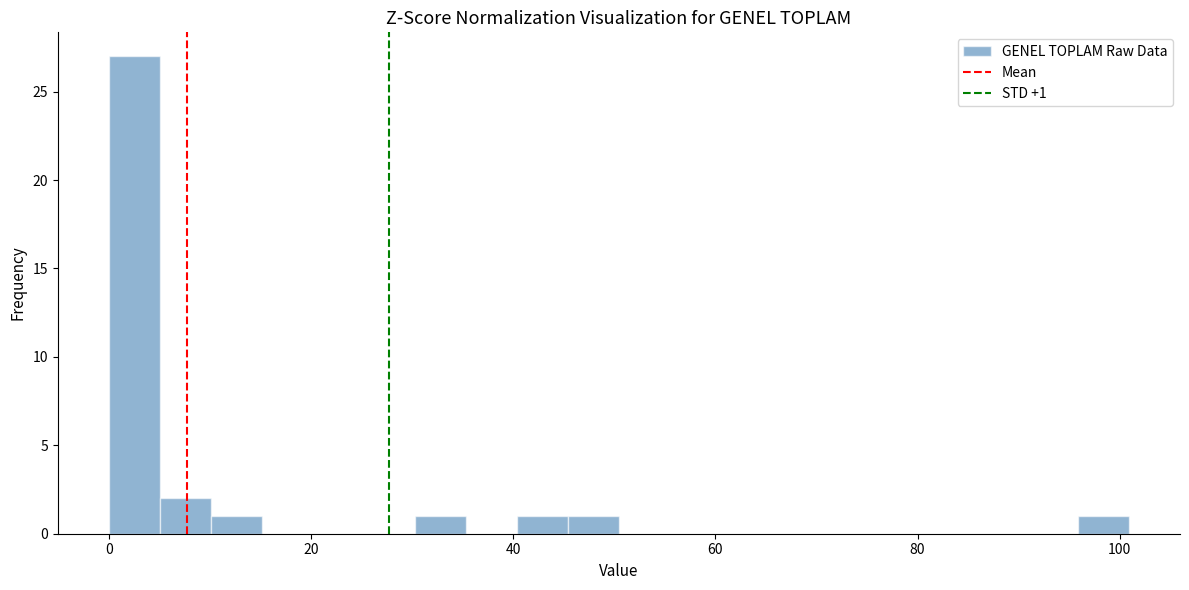

Read against the x-axis, roughly where is the centre of the tallest bar?

2